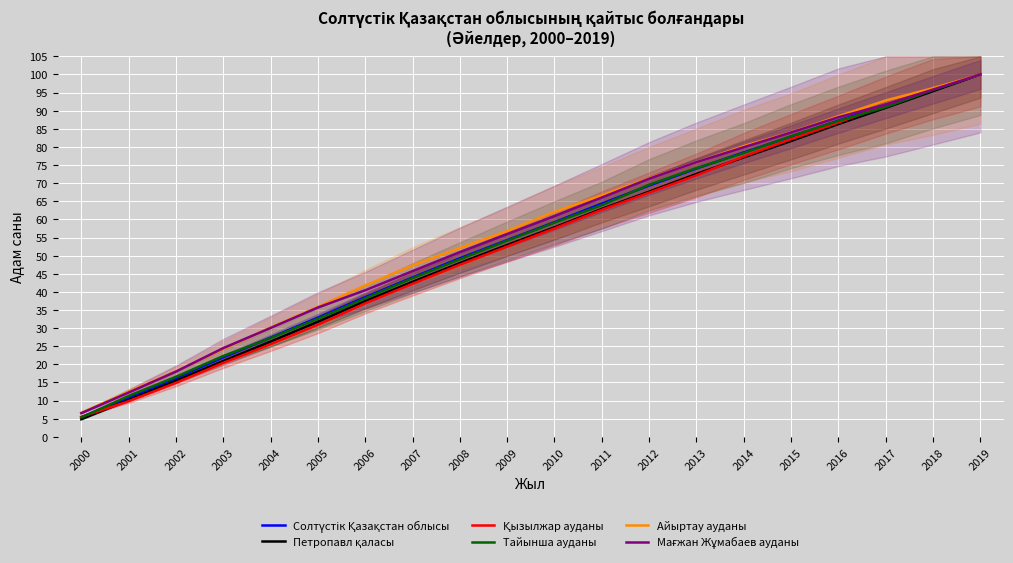

Reading left to right, what are all the values shown in this chart?

Солтүстік Қазақстан облысы: 5.4	10.8	16.2	21.9	27.4	32.9	38.6	44.0	49.3	54.3	59.2	64.4	69.3	74.0	78.5	82.8	87.3	91.5	95.8	100.0
Петропавл қаласы: 4.8	10.1	15.5	20.9	26.3	31.7	37.4	42.8	47.9	52.9	57.8	62.9	67.7	72.5	77.1	81.6	86.3	90.8	95.4	100.0
Қызылжар ауданы: 5.5	9.8	14.9	20.4	25.6	30.9	36.8	42.2	47.5	52.5	57.5	62.6	67.4	72.2	77.4	82.1	86.7	91.5	96.0	100.0
Тайынша ауданы: 5.4	11.3	16.6	22.3	27.3	32.6	38.2	43.8	49.0	54.1	59.1	63.9	69.6	74.2	78.3	83.0	87.2	91.0	95.7	100.0
Айыртау ауданы: 6.6	12.5	18.0	24.2	30.2	35.9	41.8	47.3	52.1	56.8	62.1	66.6	71.4	75.8	80.2	84.0	88.5	92.8	96.2	100.0
Мағжан Жұмабаев ауданы: 6.5	12.2	18.0	24.5	30.0	35.7	40.4	45.7	51.0	55.9	60.9	66.0	71.2	75.8	79.9	84.0	88.2	91.7	95.8	100.0